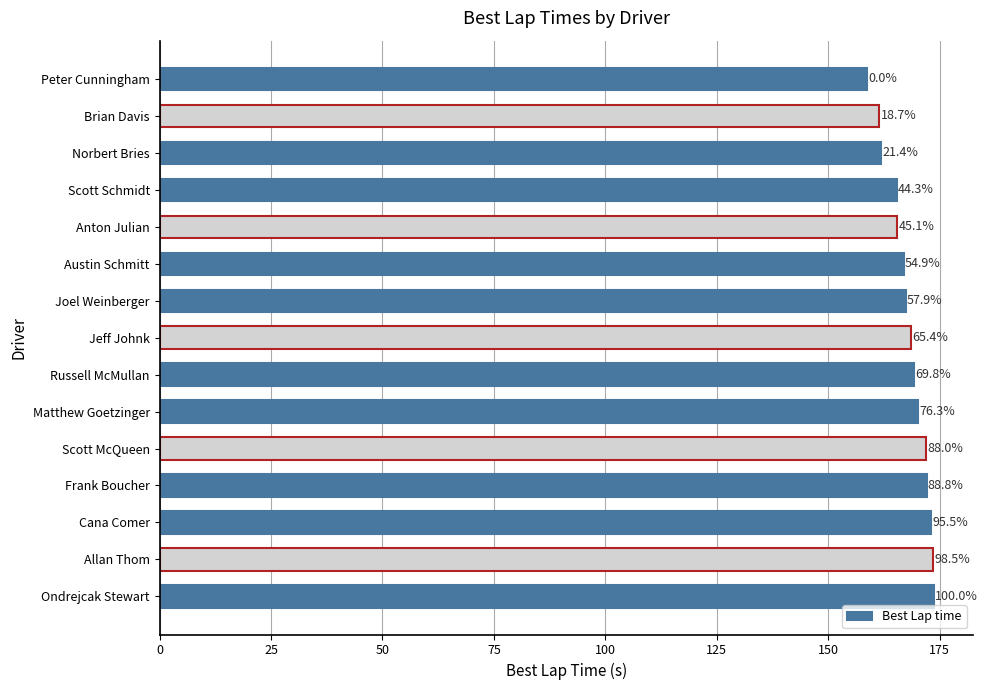

What is the maximum value shown in the chart?

173.7